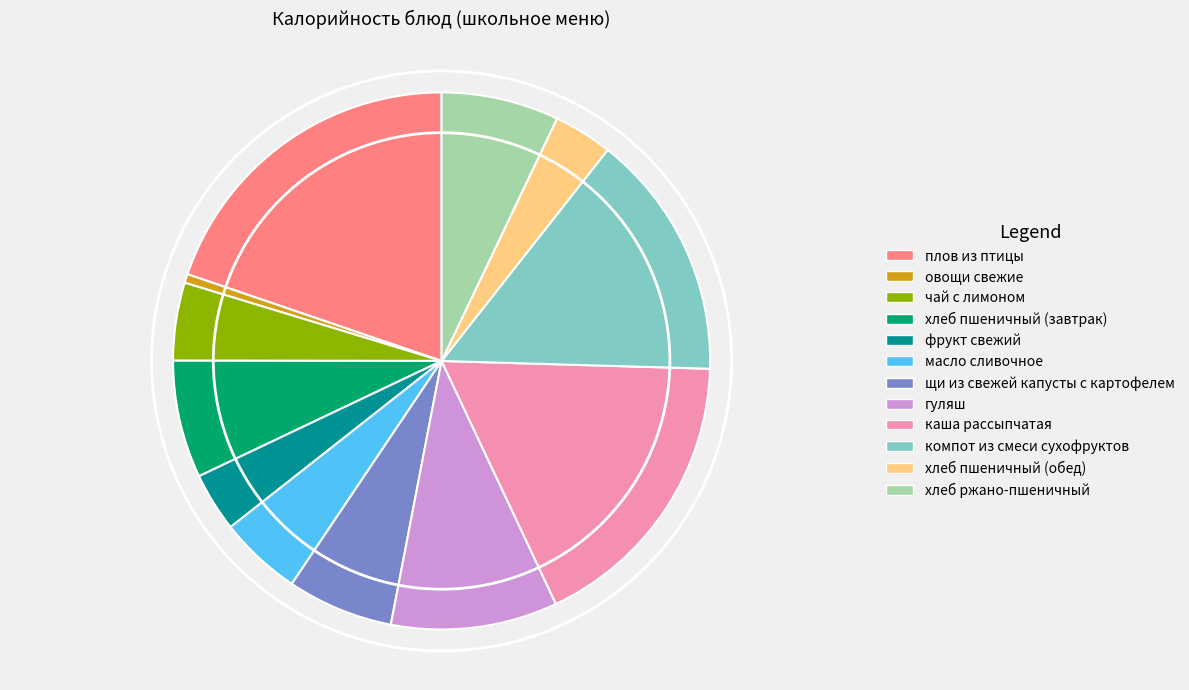

True or false: каша рассыпчатая accounts for 18% of the total.

True